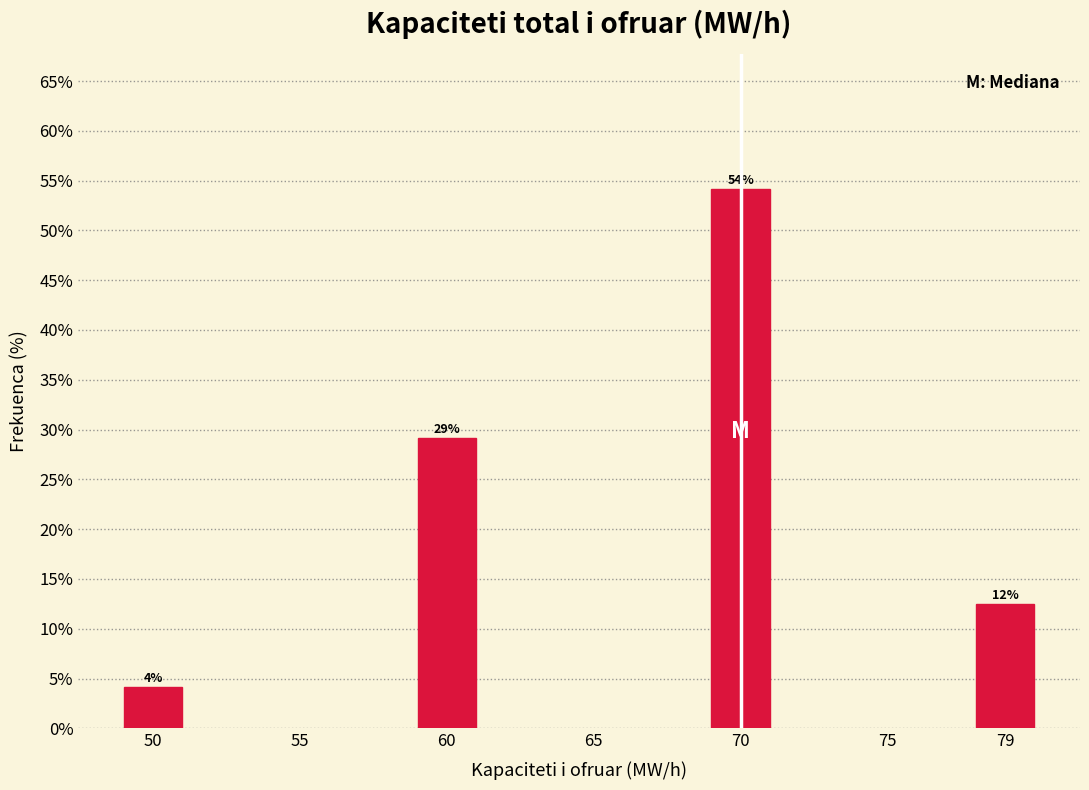

Does the chart contain any negative values?

No